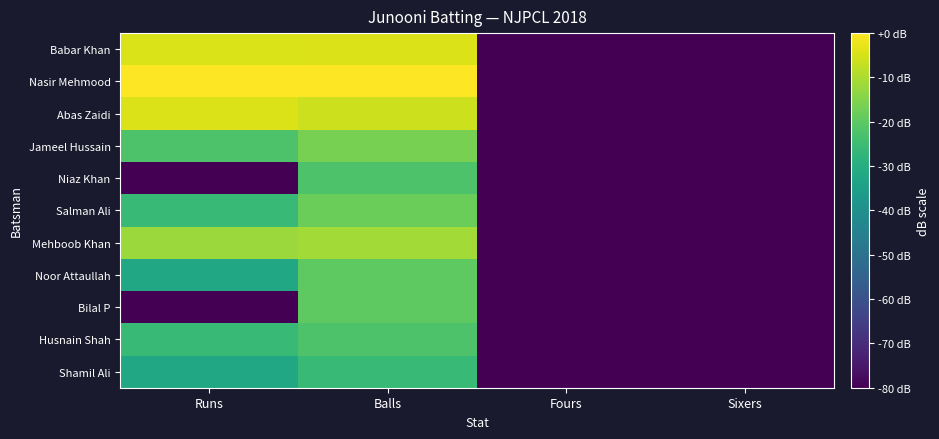

Which label corresponds to the smallest value in the chart?

Fours